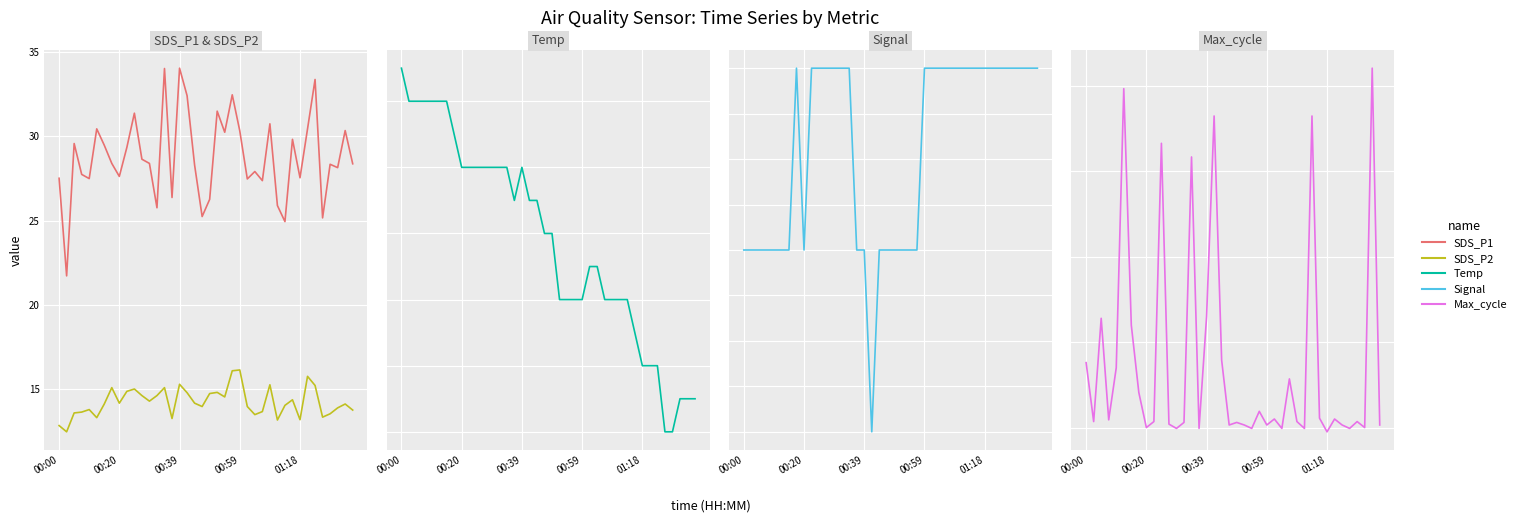

At which category does the chart reach its minimum across all series?

17